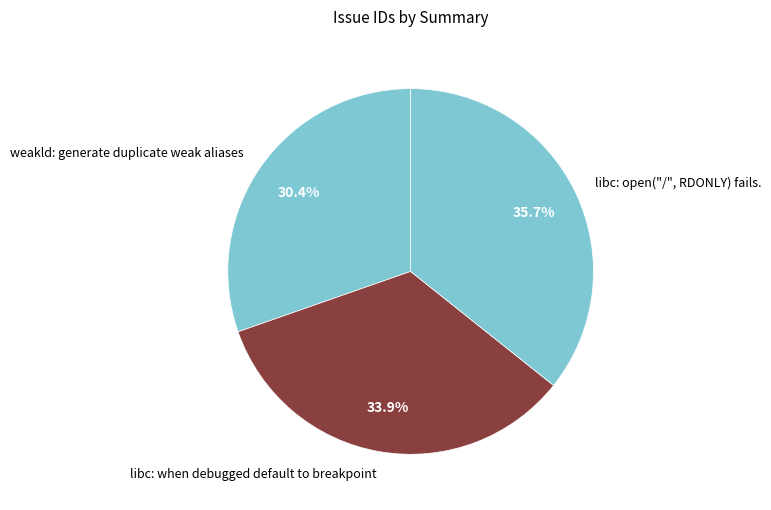

Is it true that libc: open("/", RDONLY) fails. is 30% of the pie?

False